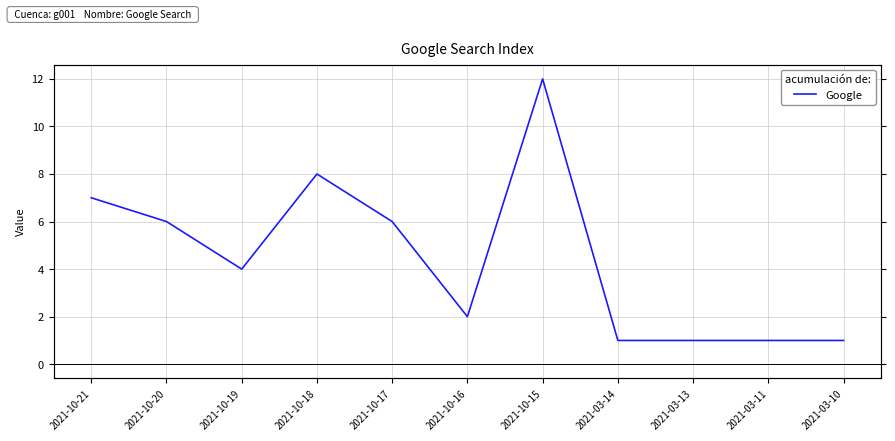

What is the label of the 6th point from the right?

2021-10-16